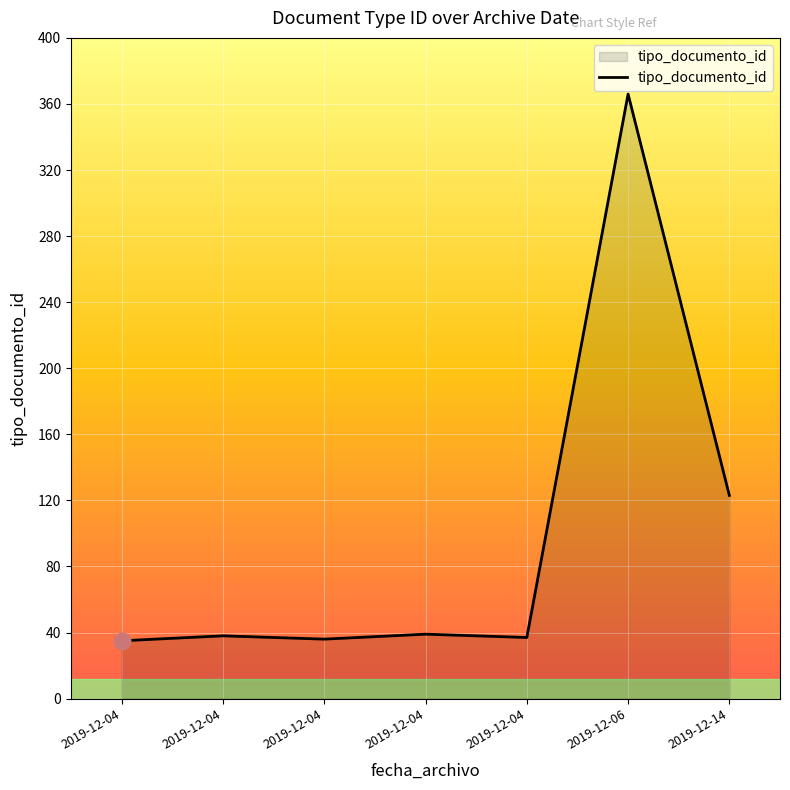

How many lines are shown in the chart?

1